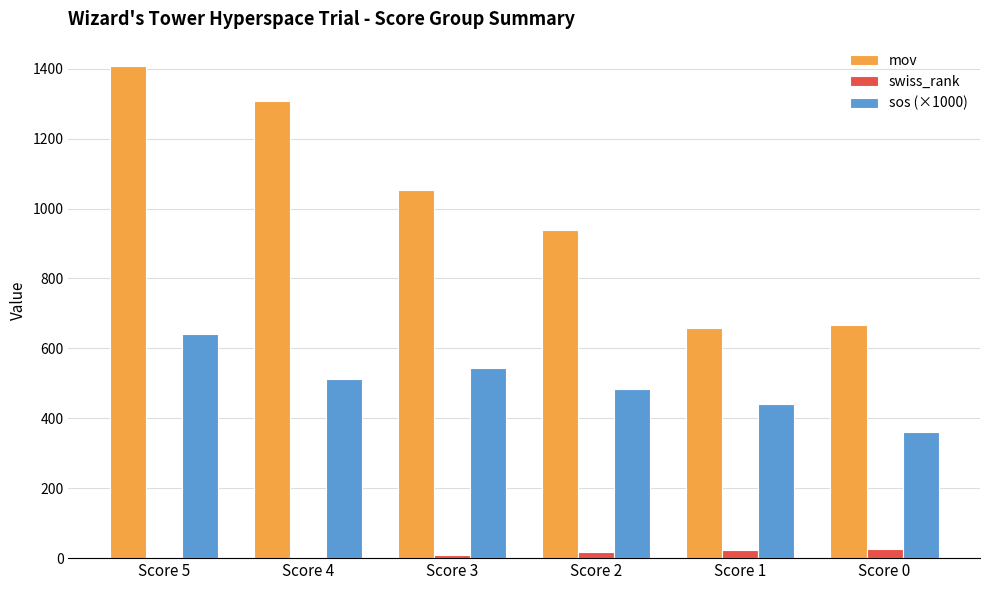

What is the sum of all mov values?

6033